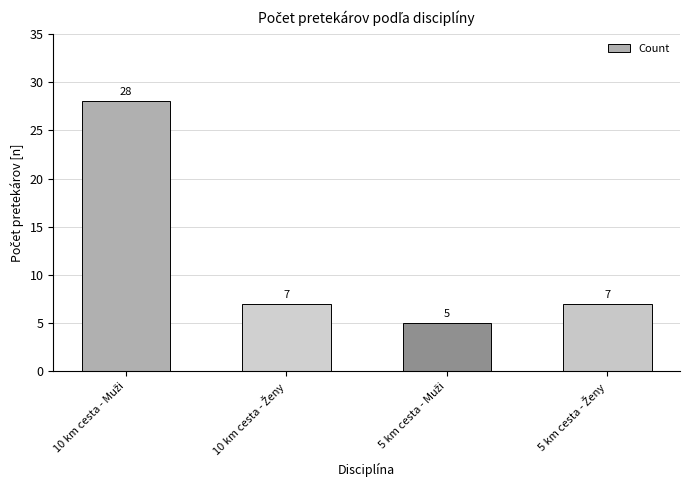

Does the chart contain any negative values?

No